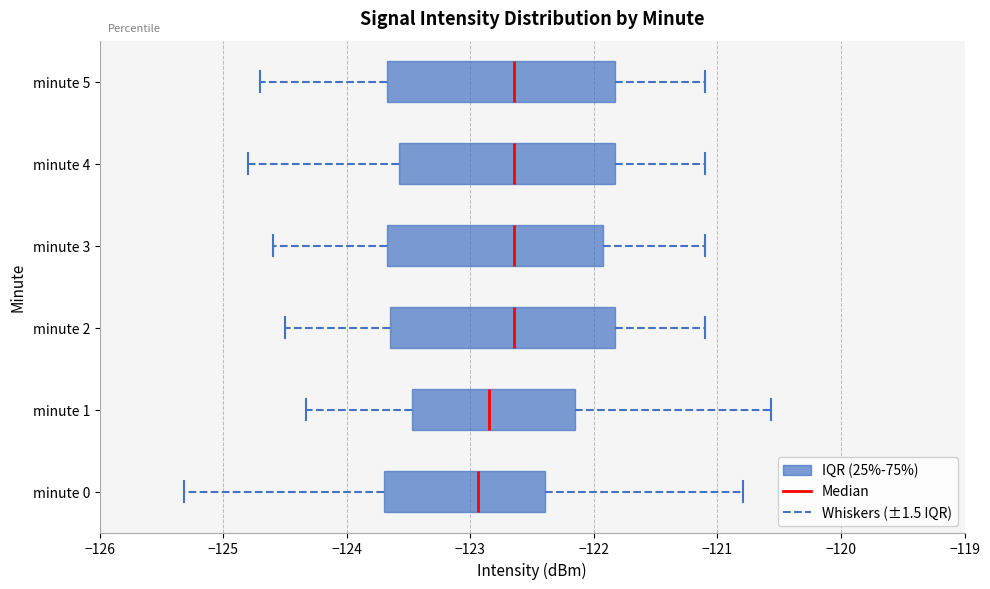

Where is the left edge of the box for minute 0 on the x-axis? The values are not printed on the chart, so give them approximately, as read against the axis.

-123.7